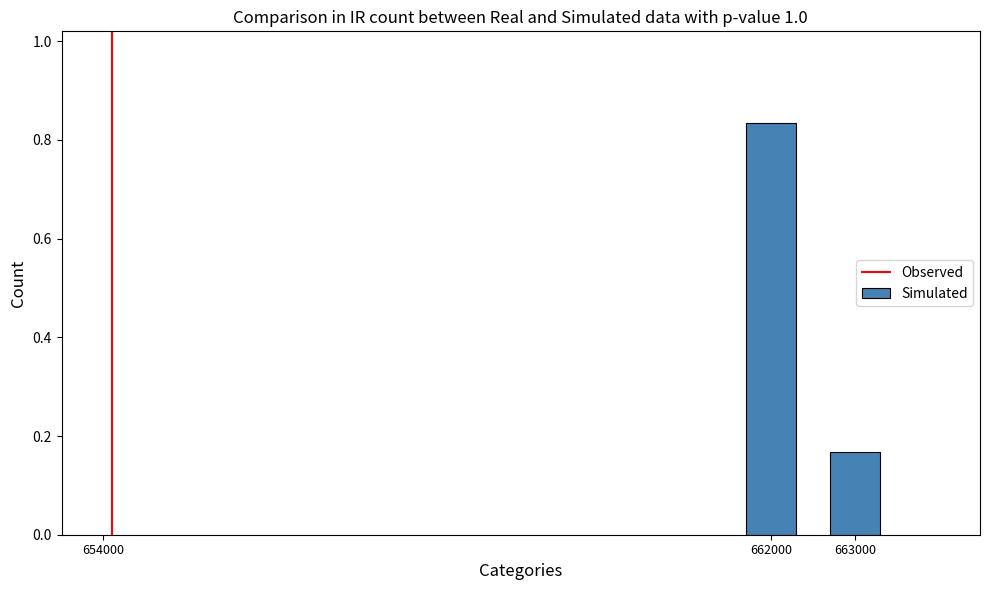

Rank the categories by value from lowest to highest.

663000, 662000